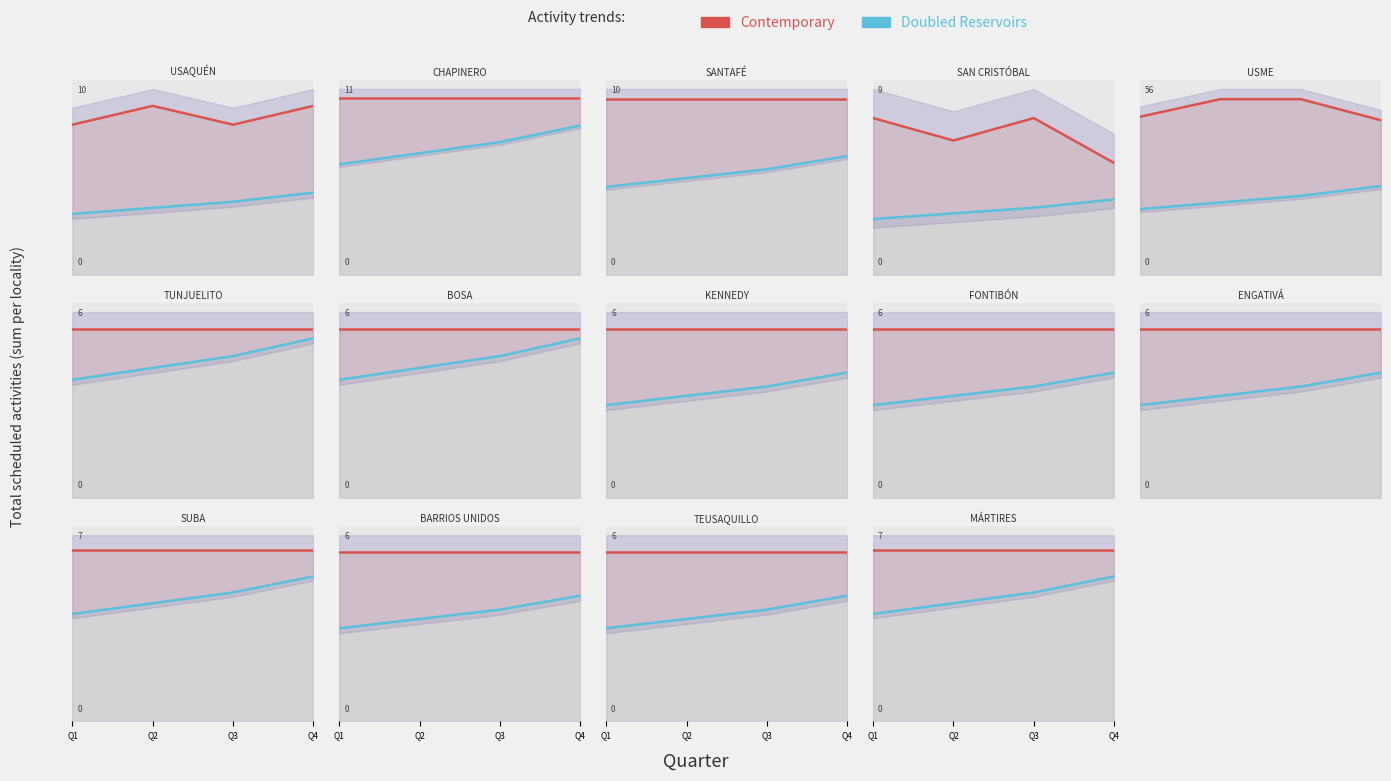

What is the value of the Contemporary point at the 1st from the left?

6.0